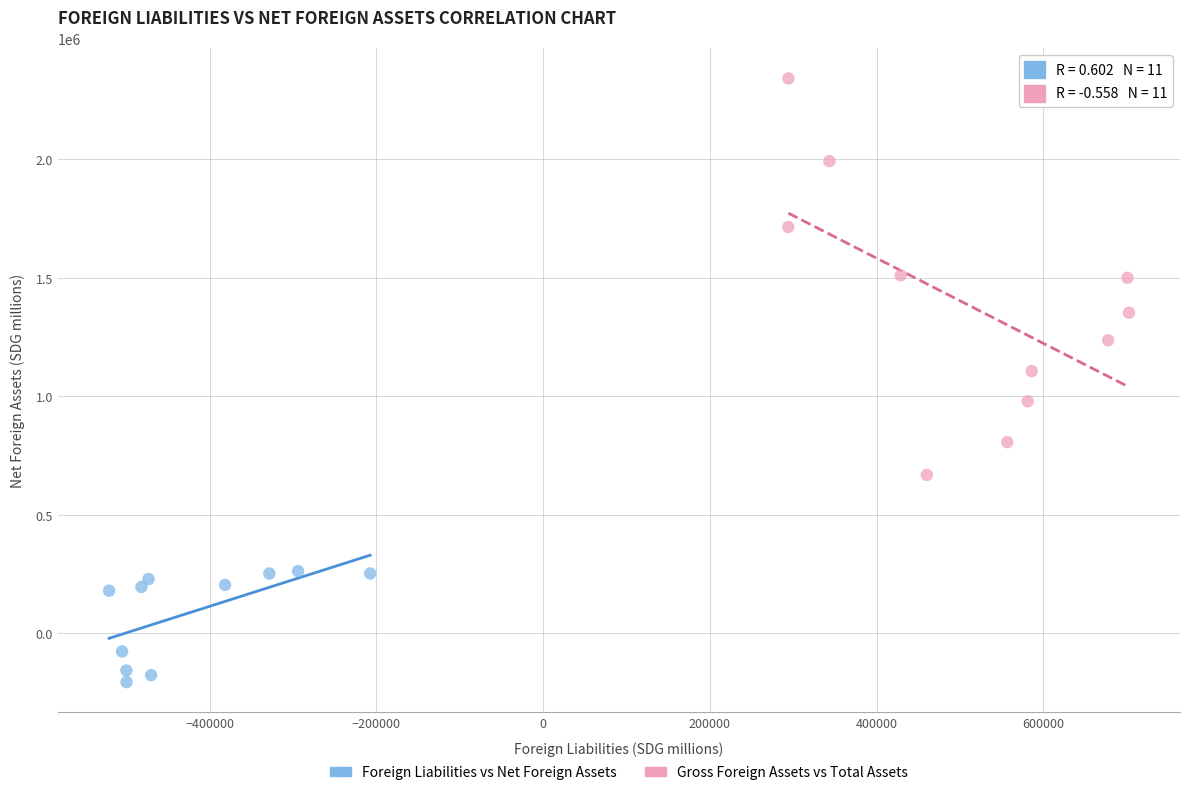

Which series reaches the minimum Y coordinate?

Foreign Liabilities vs Net Foreign Assets